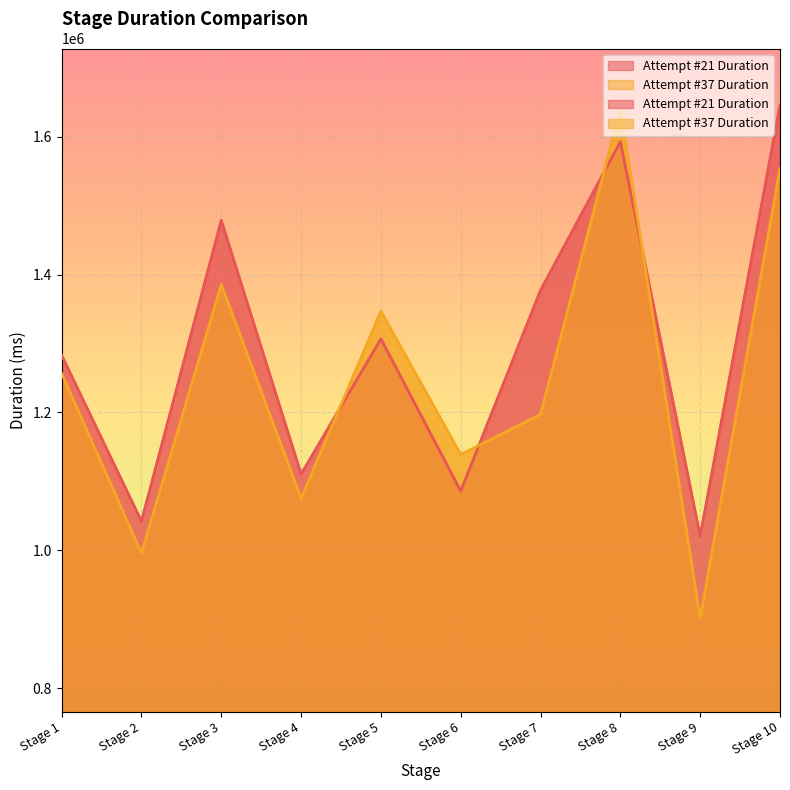

Rank the series at Stage 2 from highest to lowest value.

Attempt #21 Duration, Attempt #37 Duration